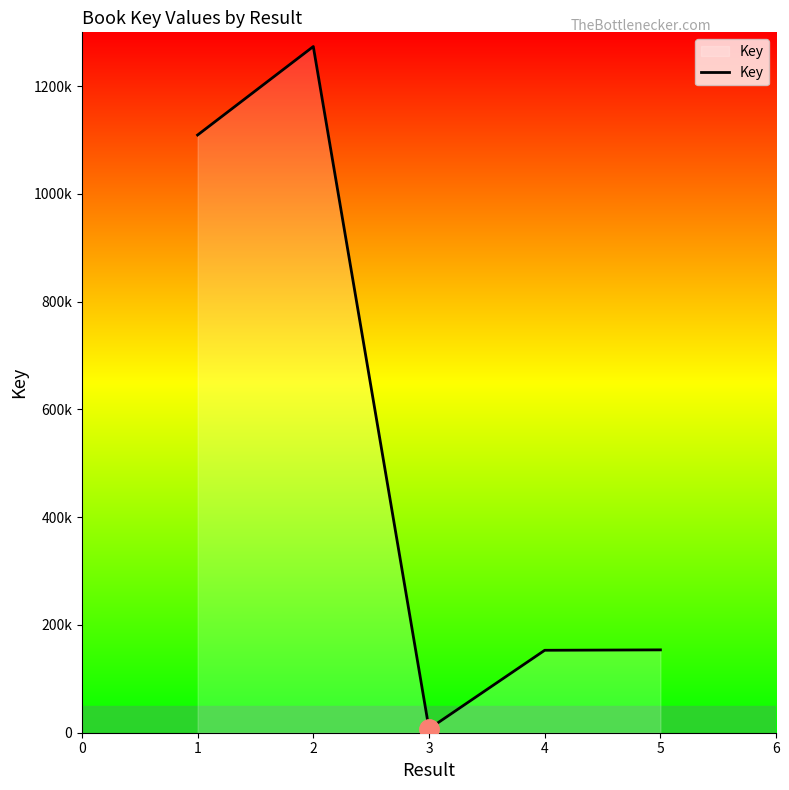

Does the chart have visible grid lines?

No